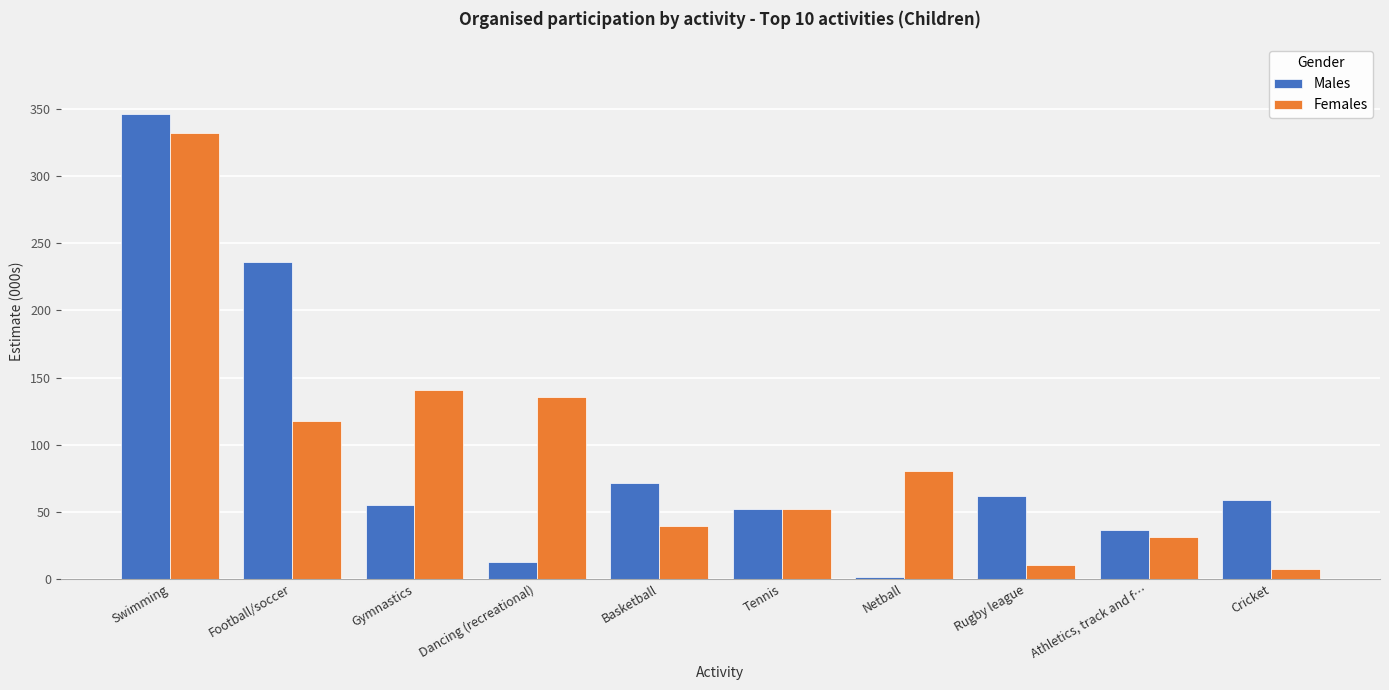

Reading left to right, what are all the values shown in this chart?

Males: 346.7	236.2	54.6	12.2	71.5	52.1	1.6	61.9	36.5	58.4
Females: 332.5	117.8	140.4	135.6	39.3	52.3	80.1	9.9	31.0	6.9